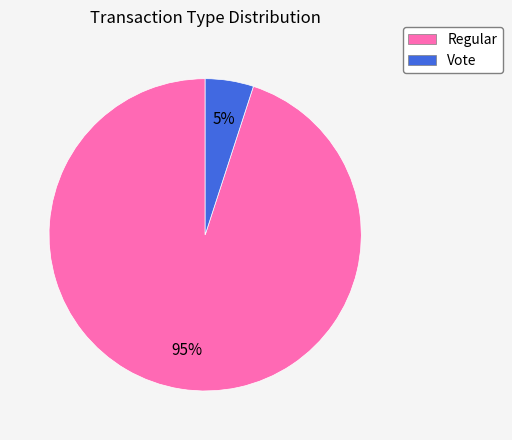

To the nearest percent, what is the combined percentage of Regular and Vote?

100%